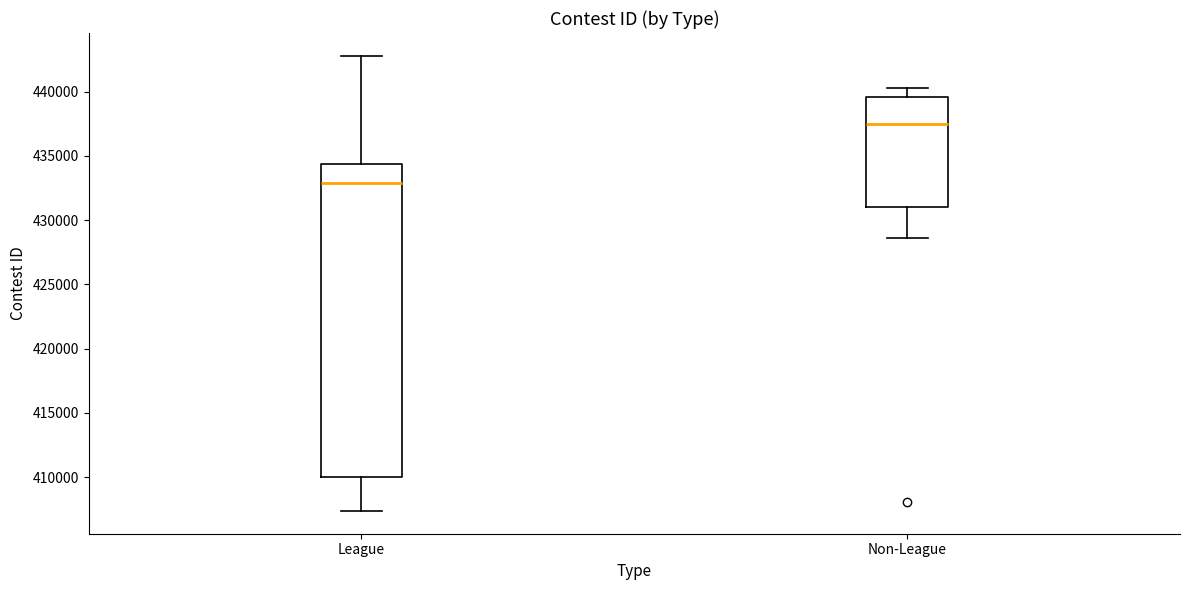

Reading left to right, transcribe this box plot: for each box, give where its median line is, the range the box spans, and where its two whiskers end, as read against the y-axis. The values are not printed on the chart, so give them approximately, as read against the axis.

League: median 433000, box 410000 to 434500, whiskers 407500 to 443000
Non-League: median 437500, box 431000 to 439500, whiskers 428500 to 440500